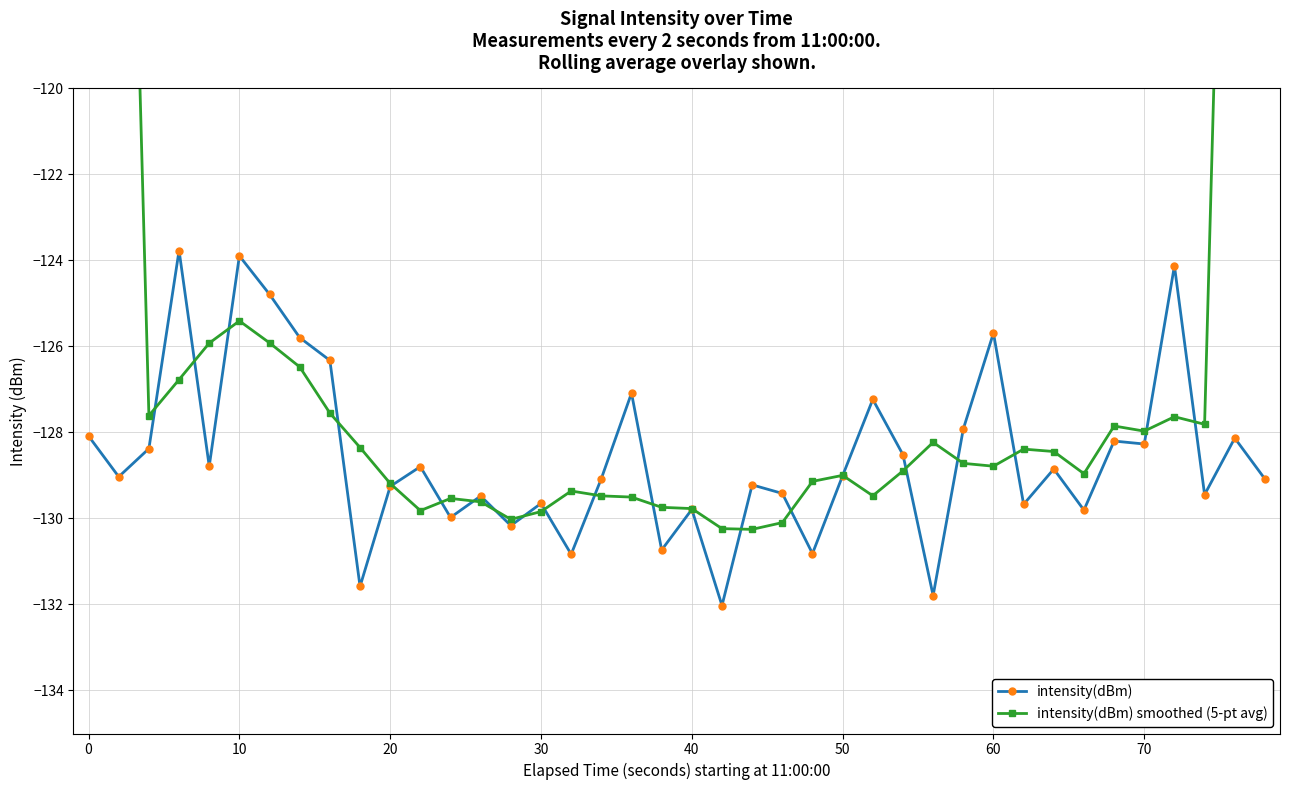

Which series ends up on top after the final intersection of intensity(dBm) smoothed (5-pt avg) and intensity(dBm)?

intensity(dBm) smoothed (5-pt avg)